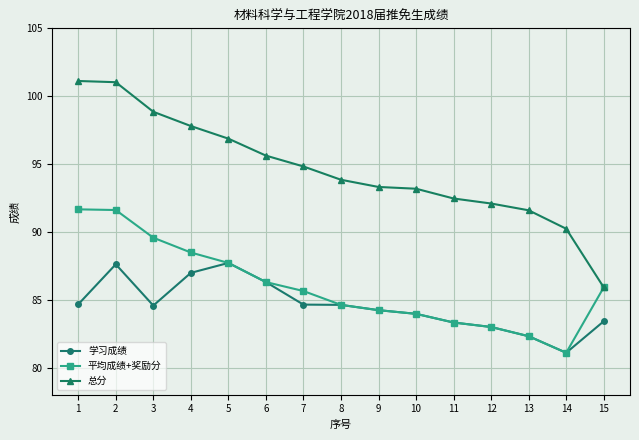

List the series in order of their peak value, highest first.

总分, 平均成绩+奖励分, 学习成绩